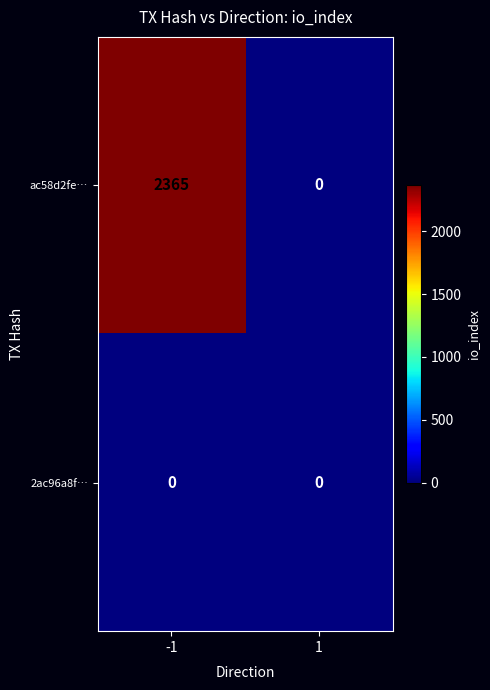

Reading left to right, what are all the values shown in this chart?

ac58d2fe…: -1=2365	1=0
2ac96a8f…: -1=0	1=0